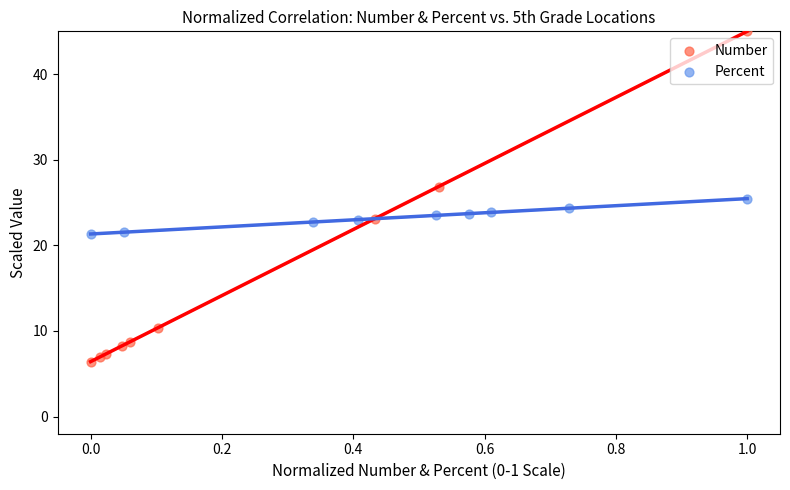

Which series contains the highest Y value?

Number